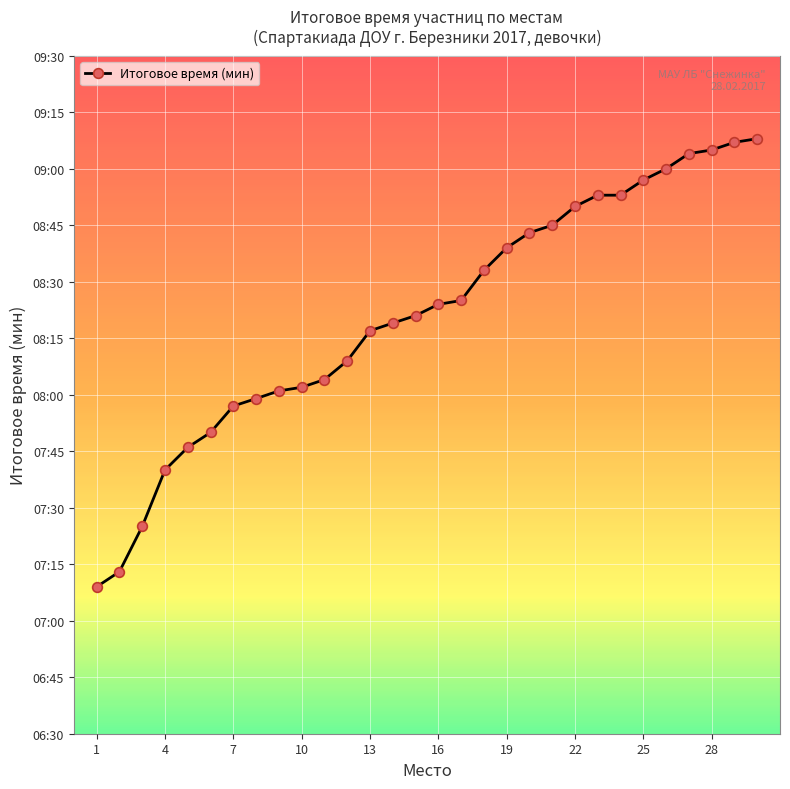

Reading right to left, extract all data points from this chart.

9.1	9.1	9.1	9.1	9.0	8.9	8.9	8.9	8.8	8.8	8.7	8.7	8.6	8.4	8.4	8.3	8.3	8.3	8.2	8.1	8.0	8.0	8.0	8.0	7.8	7.8	7.7	7.4	7.2	7.2